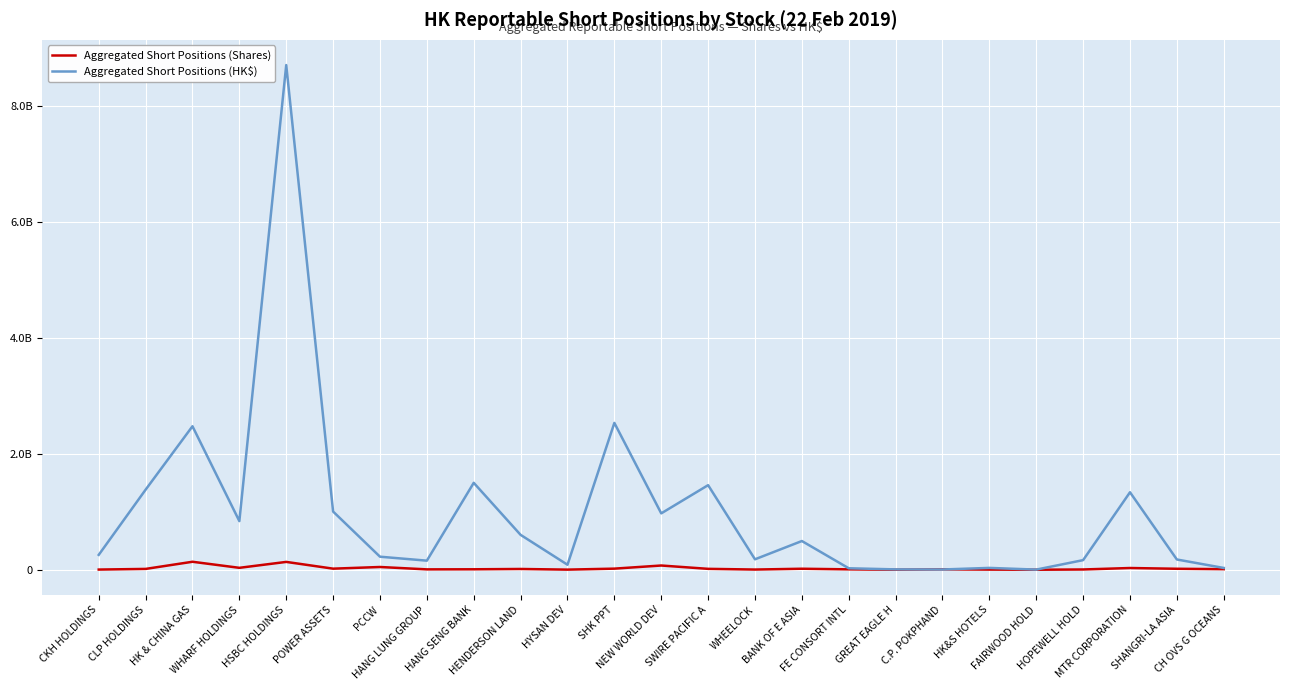

Reading left to right, extract all data points from this chart.

Aggregated Short Positions (Shares): CKH HOLDINGS=3100869	CLP HOLDINGS=14258930	HK & CHINA GAS=137667436	WHARF HOLDINGS=33037147	HSBC HOLDINGS=135191498	POWER ASSETS=18629973	PCCW=47356900	HANG LUNG GROUP=6394317	HANG SENG BANK=7842671	HENDERSON LAND=13251161	HYSAN DEV=2037843	SHK PPT=18960751	NEW WORLD DEV=73008502	SWIRE PACIFIC A=15440760	WHEELOCK=3368170	BANK OF E ASIA=17290863	FE CONSORT INTL=6808697	GREAT EAGLE H=160768	C.P. POKPHAND=7238000	HK&S HOTELS=2701412	FAIRWOOD HOLD=90000	HOPEWELL HOLD=4564500	MTR CORPORATION=29771010	SHANGRI-LA ASIA=16705611	CH OVS G OCEANS=9909211
Aggregated Short Positions (HK$): CKH HOLDINGS=256441866	CLP HOLDINGS=1380977371	HK & CHINA GAS=2475260499	WHARF HOLDINGS=839143534	HSBC HOLDINGS=8706332471	POWER ASSETS=1004155545	PCCW=224945275	HANG LUNG GROUP=156660767	HANG SENG BANK=1499518695	HENDERSON LAND=601602709	HYSAN DEV=86404543	SHK PPT=2533156334	NEW WORLD DEV=972473247	SWIRE PACIFIC A=1459151820	WHEELOCK=180028687	BANK OF E ASIA=495383225	FE CONSORT INTL=25328353	GREAT EAGLE H=6157414	C.P. POKPHAND=4487560	HK&S HOTELS=31714577	FAIRWOOD HOLD=2439000	HOPEWELL HOLD=165691350	MTR CORPORATION=1336718349	SHANGRI-LA ASIA=176745364	CH OVS G OCEANS=31015830